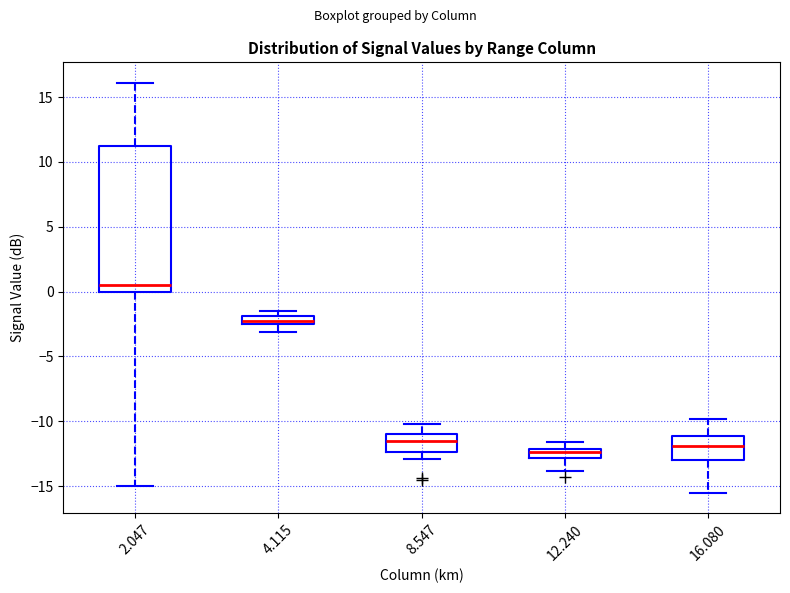

Comparing the boxes themselves (not the whiskers), which one is the tallest?

2.047